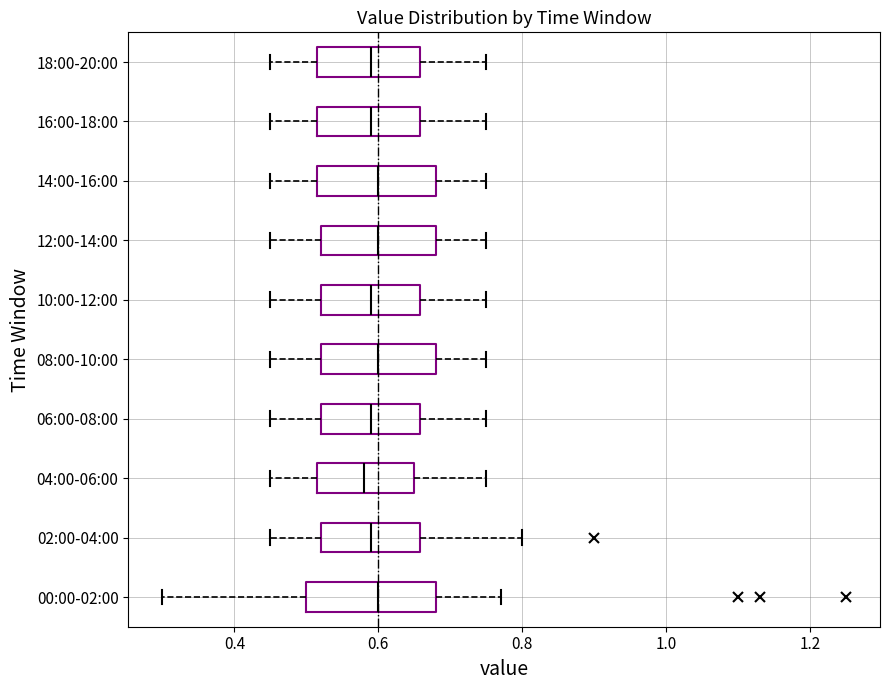

Reading bottom to top, transcribe this box plot: for each box, give where its median line is, the range the box spans, and where its two whiskers end, as read against the x-axis. The values are not printed on the chart, so give them approximately, as read against the axis.

00:00-02:00: median 0.60, box 0.50 to 0.68, whiskers 0.30 to 0.78
02:00-04:00: median 0.60, box 0.52 to 0.66, whiskers 0.46 to 0.80
04:00-06:00: median 0.58, box 0.52 to 0.66, whiskers 0.46 to 0.76
06:00-08:00: median 0.60, box 0.52 to 0.66, whiskers 0.46 to 0.76
08:00-10:00: median 0.60, box 0.52 to 0.68, whiskers 0.46 to 0.76
10:00-12:00: median 0.60, box 0.52 to 0.66, whiskers 0.46 to 0.76
12:00-14:00: median 0.60, box 0.52 to 0.68, whiskers 0.46 to 0.76
14:00-16:00: median 0.60, box 0.52 to 0.68, whiskers 0.46 to 0.76
16:00-18:00: median 0.60, box 0.52 to 0.66, whiskers 0.46 to 0.76
18:00-20:00: median 0.60, box 0.52 to 0.66, whiskers 0.46 to 0.76